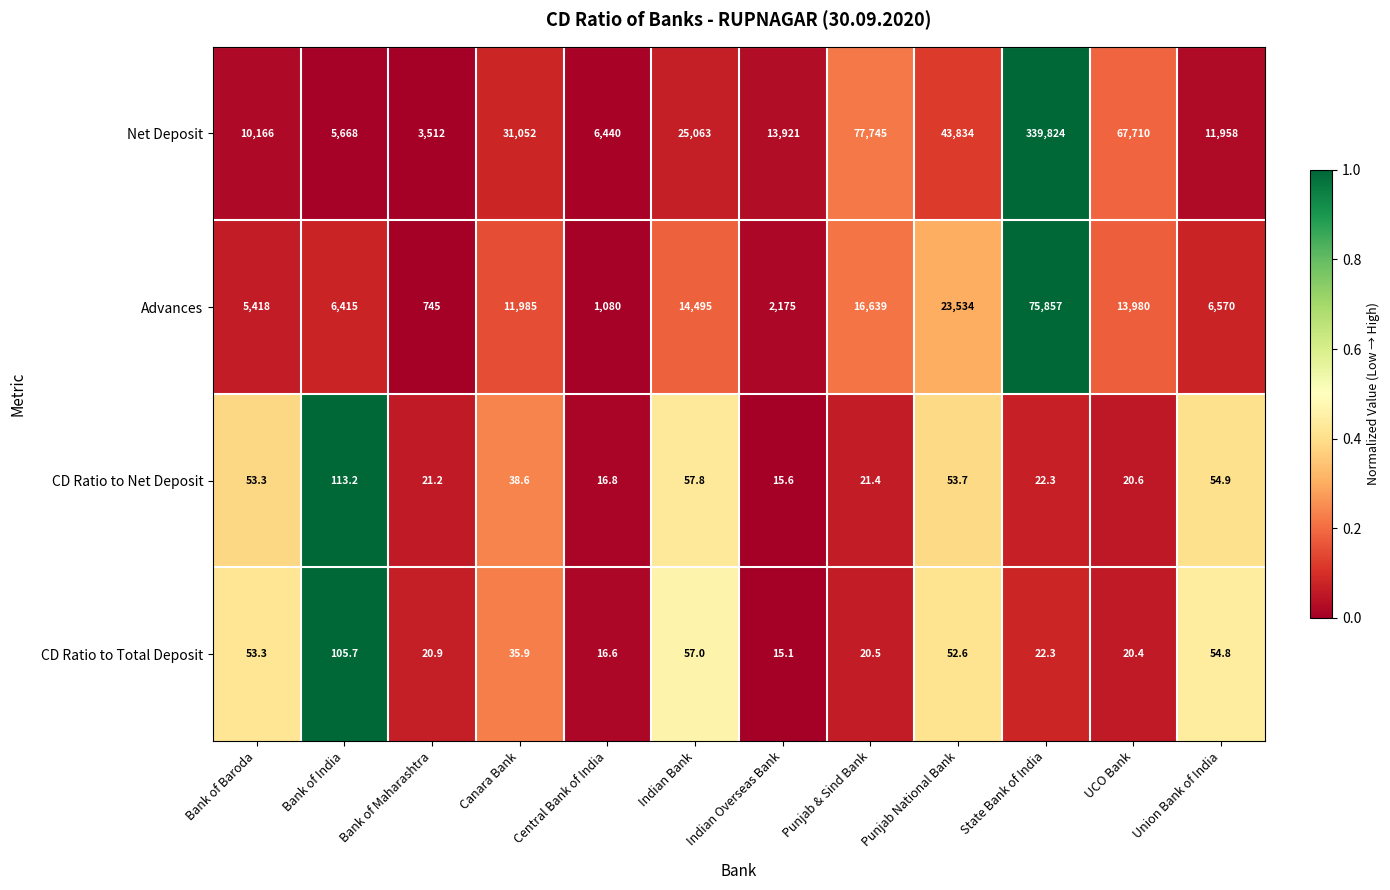

What is the spread (max minus min) of values at Union Bank of India?

11903.2